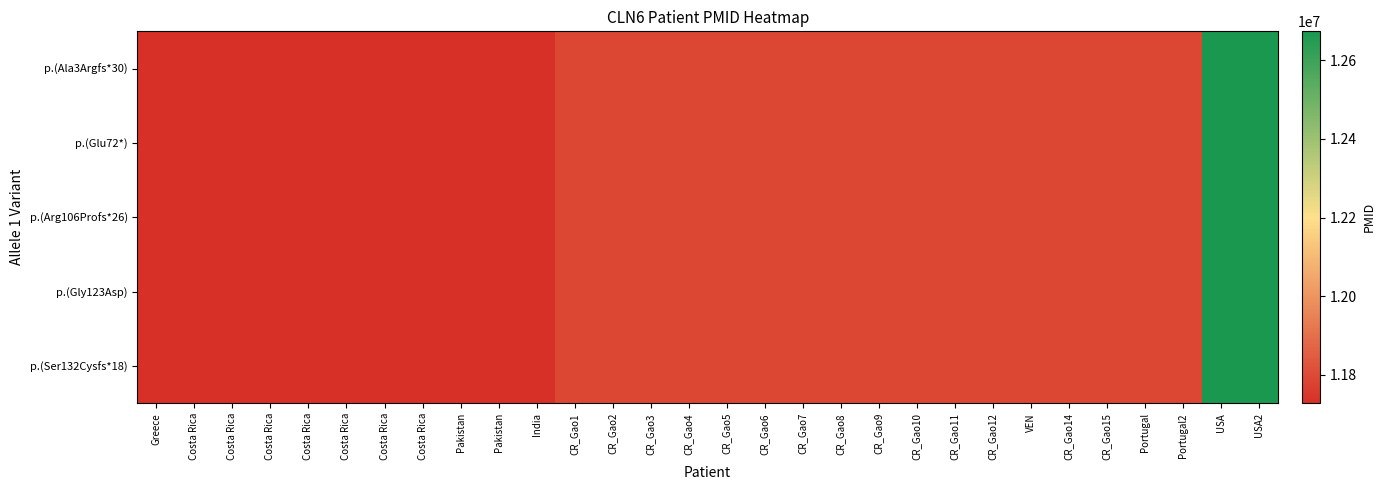

Between Costa Rica and USA2, which series saw the biggest shift?

p.(Ala3Argfs*30)